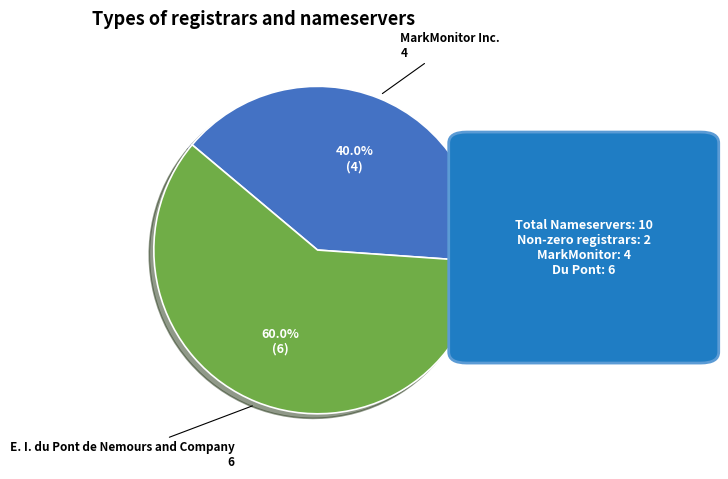

Is the sum of MarkMonitor Inc. and E. I. du Pont de Nemours and Company greater than half?

Yes